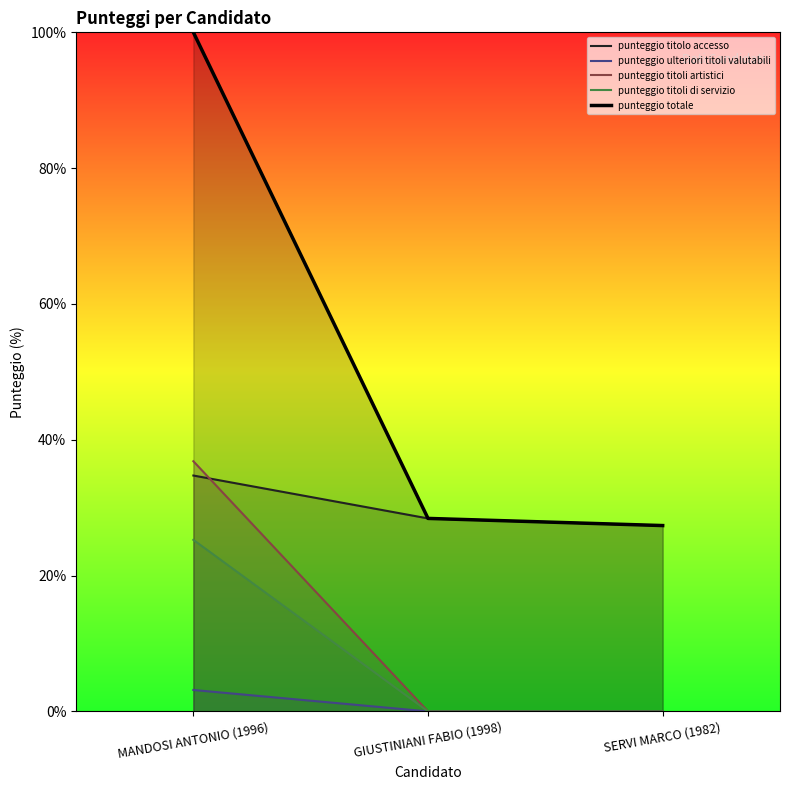

Which series has the largest range (max minus min)?

punteggio totale